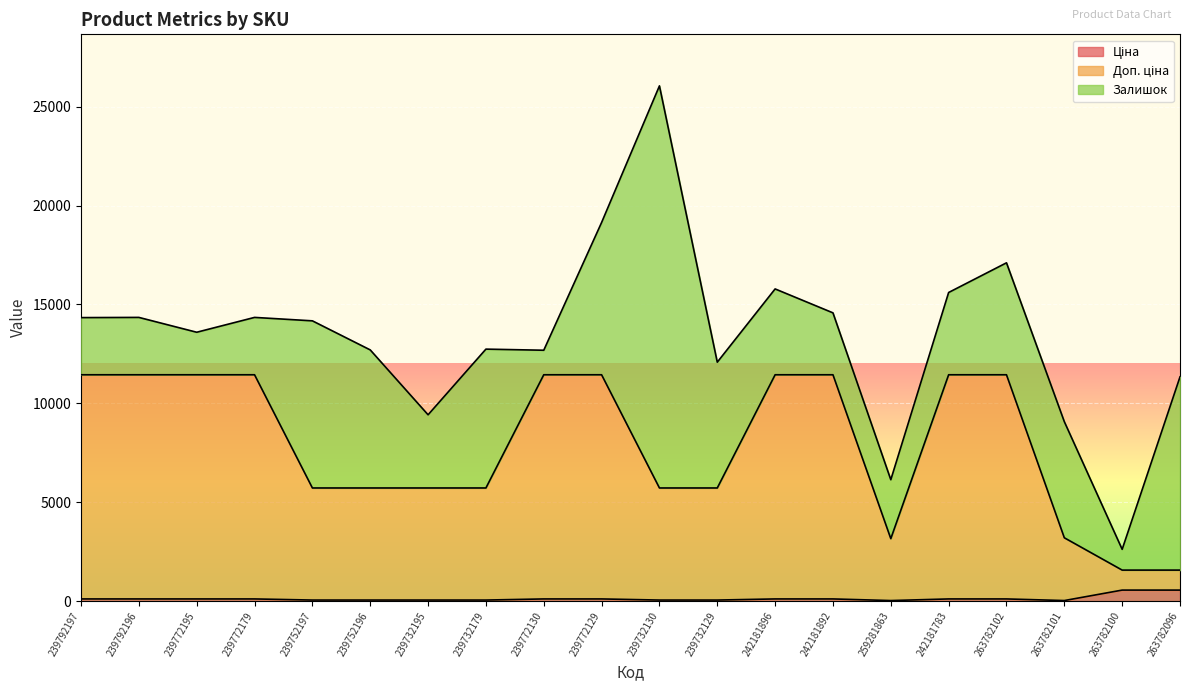

At which category is the sum across all series the highest?

239732130